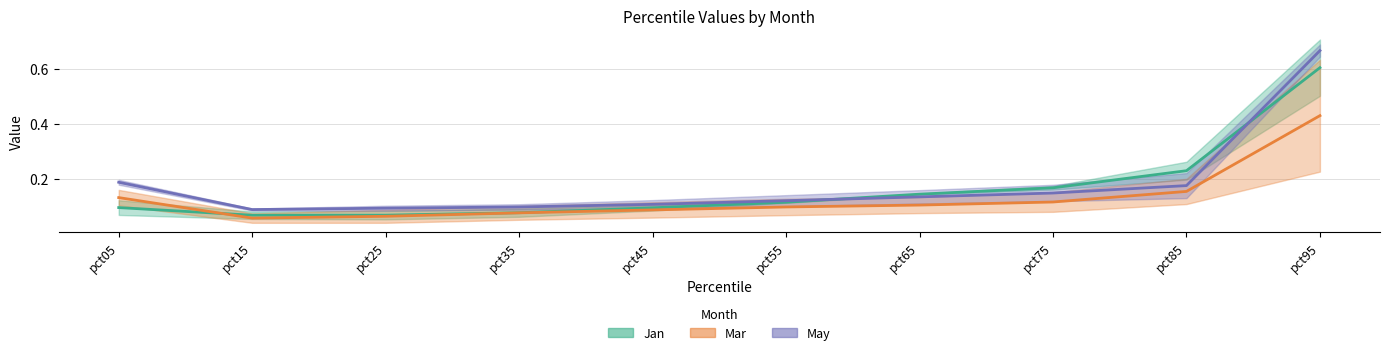

Where do Mar and Jan first cross each other?

pct55 and pct65